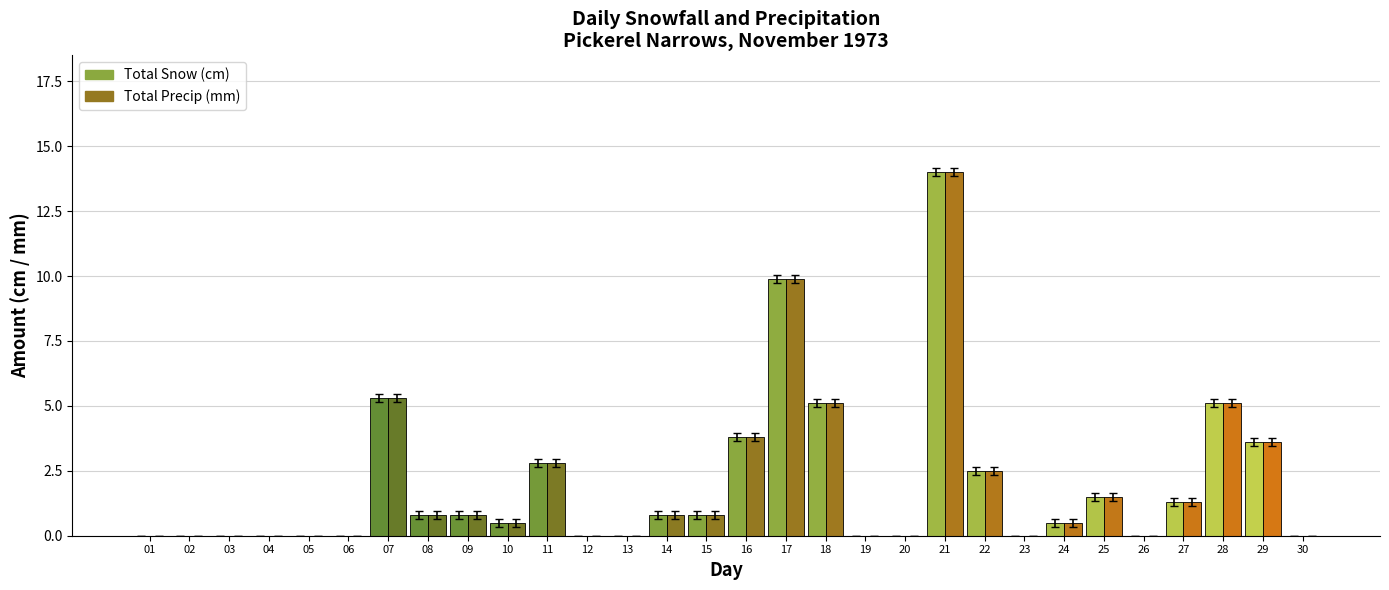

Which series changed the most between 08 and 21?

Total Snow (cm)